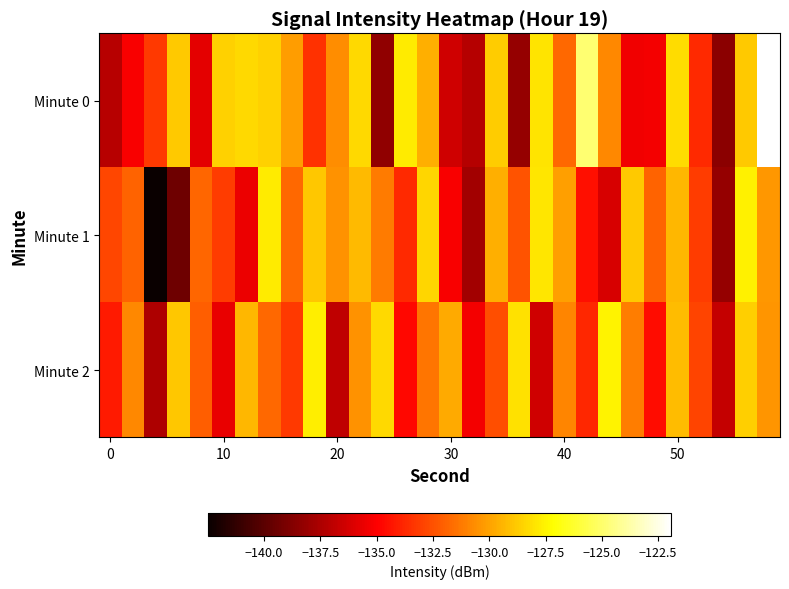

Reading right to left, transcribe all the data shown in this chart.

Minute 0: -121.9	-128.8	-138.5	-133.7	-128.2	-135.3	-135.4	-130.8	-124.9	-131.8	-128.0	-138.2	-128.7	-137.2	-136.4	-129.6	-127.7	-138.4	-128.3	-130.7	-133.4	-130.2	-128.6	-128.3	-128.6	-135.8	-128.8	-133.2	-135.2	-137.1
Minute 1: -130.3	-127.6	-138.2	-133.1	-129.4	-131.9	-128.8	-136.2	-134.5	-130.1	-127.9	-132.4	-129.6	-137.8	-135.1	-128.4	-133.7	-131.2	-129.3	-130.5	-128.9	-131.8	-127.8	-135.5	-133.1	-131.8	-139.4	-142.5	-131.9	-132.8
Minute 2: -130.4	-128.6	-136.7	-132.9	-129.2	-134.6	-131.1	-127.5	-133.8	-130.9	-136.4	-128.1	-132.6	-135.3	-129.8	-131.4	-134.7	-128.3	-130.5	-136.9	-127.7	-133.2	-131.8	-129.4	-135.6	-132.1	-128.9	-137.5	-130.8	-134.2